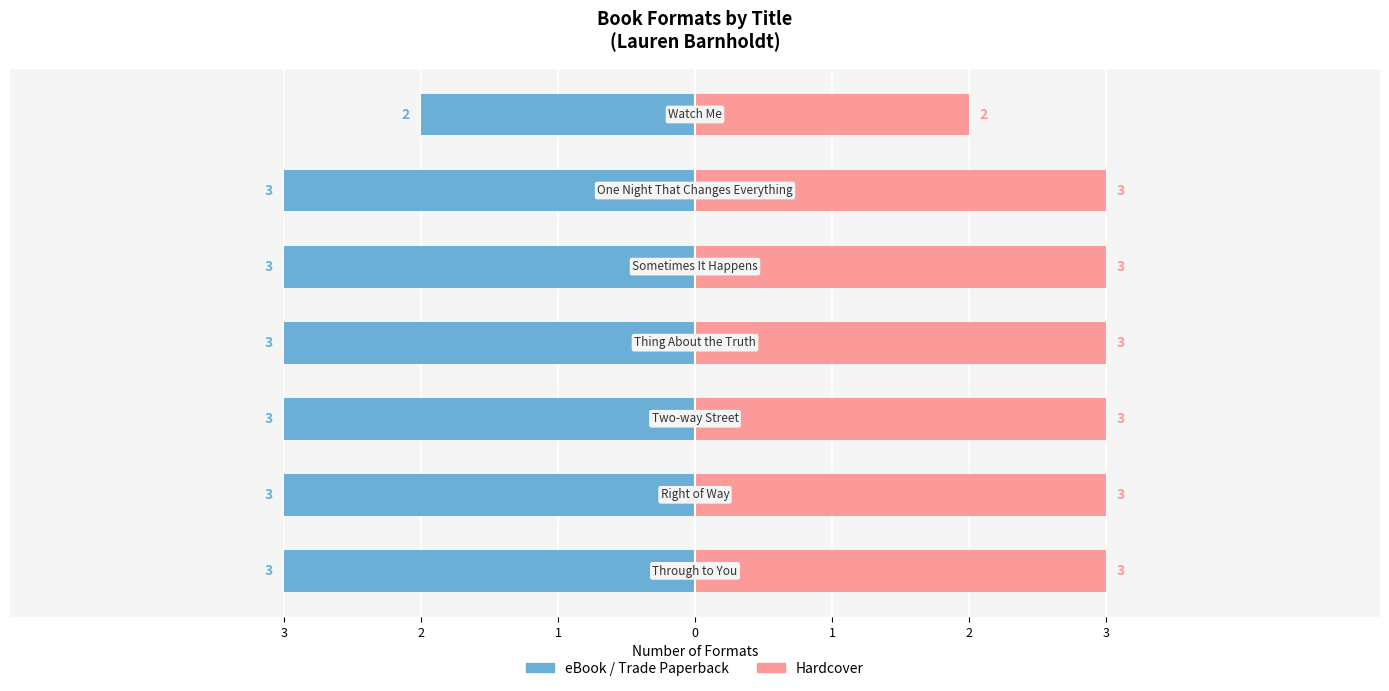

Reading left to right, transcribe all the data shown in this chart.

Format Count (Left): -3	-3	-3	-3	-3	-3	-2
Format Count (Right): 3	3	3	3	3	3	2